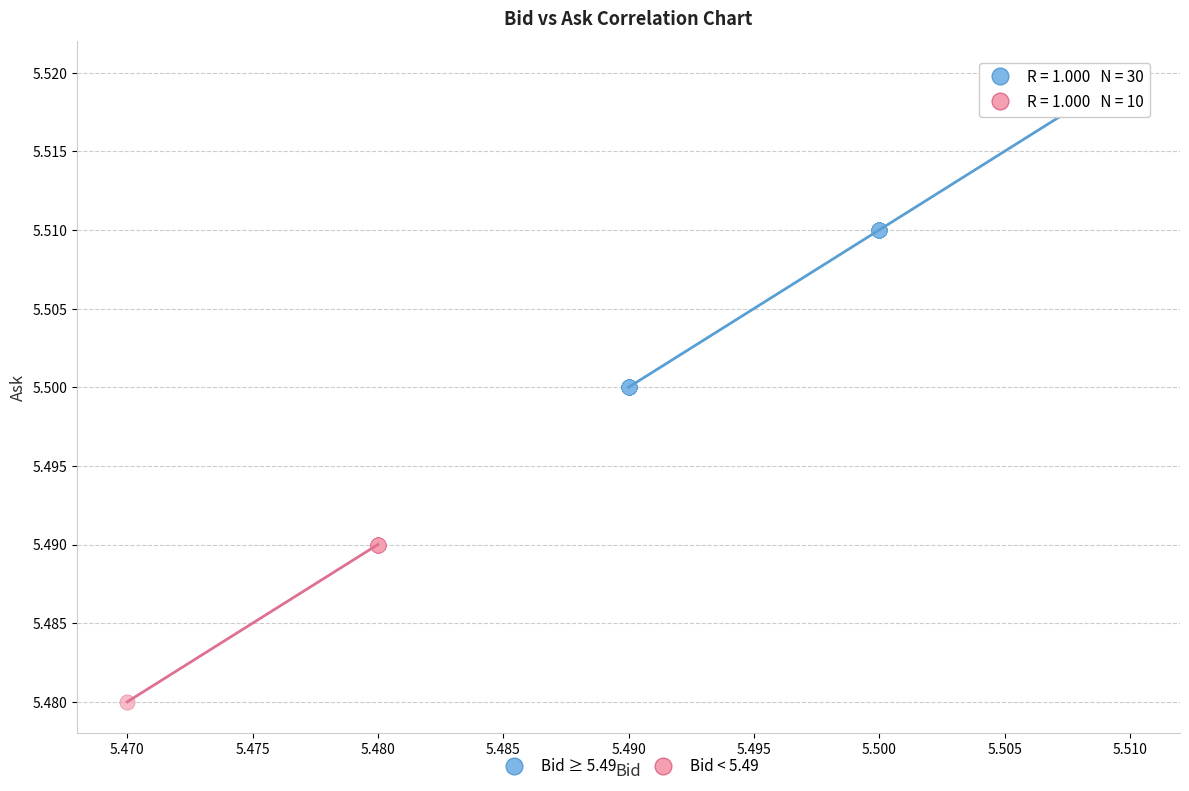

Which series reaches the minimum Y coordinate?

Bid < 5.49